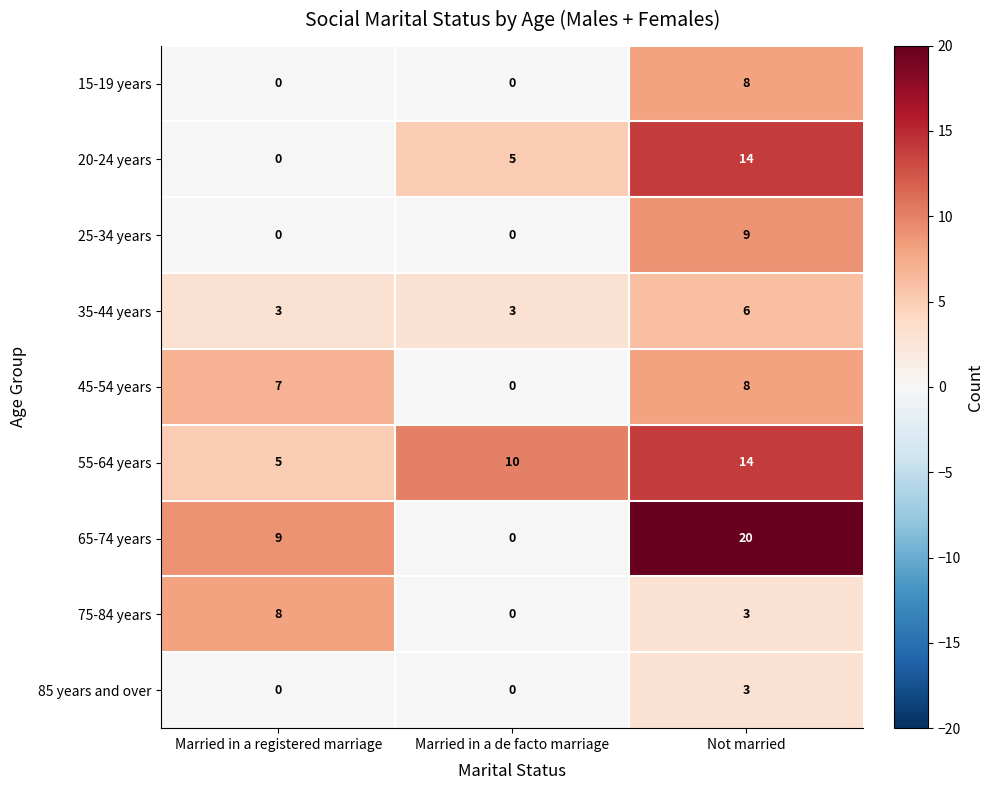

Reading right to left, transcribe all the data shown in this chart.

15-19 years: 8	0	0
20-24 years: 14	5	0
25-34 years: 9	0	0
35-44 years: 6	3	3
45-54 years: 8	0	7
55-64 years: 14	10	5
65-74 years: 20	0	9
75-84 years: 3	0	8
85 years and over: 3	0	0